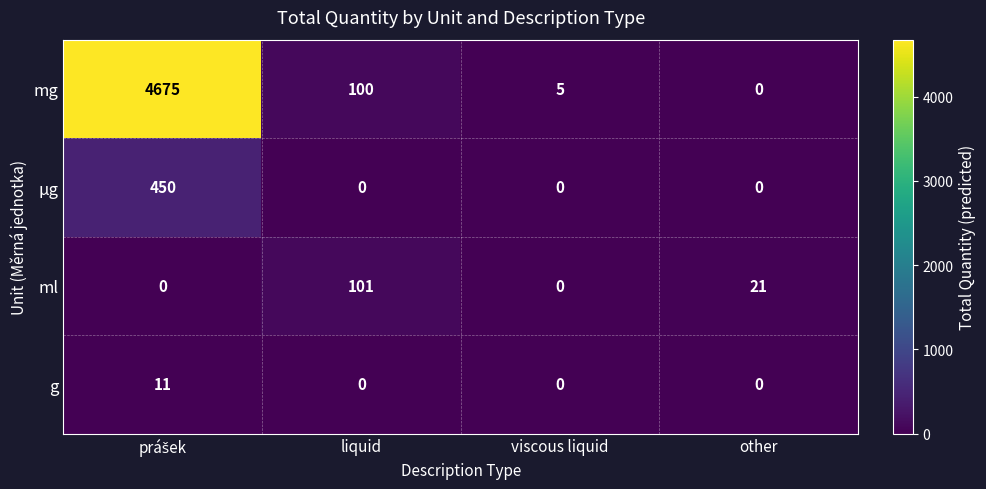

Where does the ml series first go above 21?

liquid